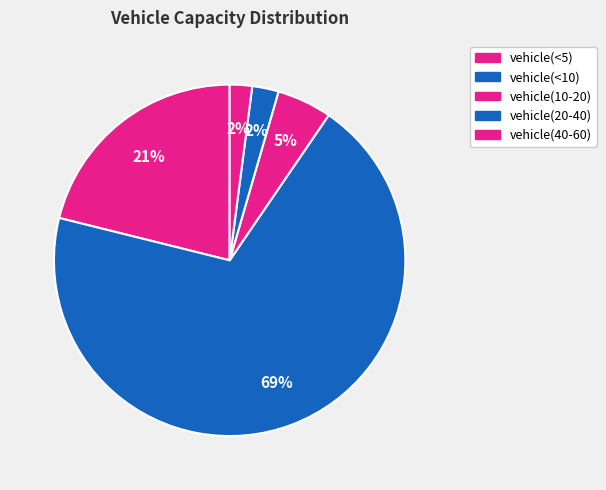

What is the majority slice?

vehicle(<10)